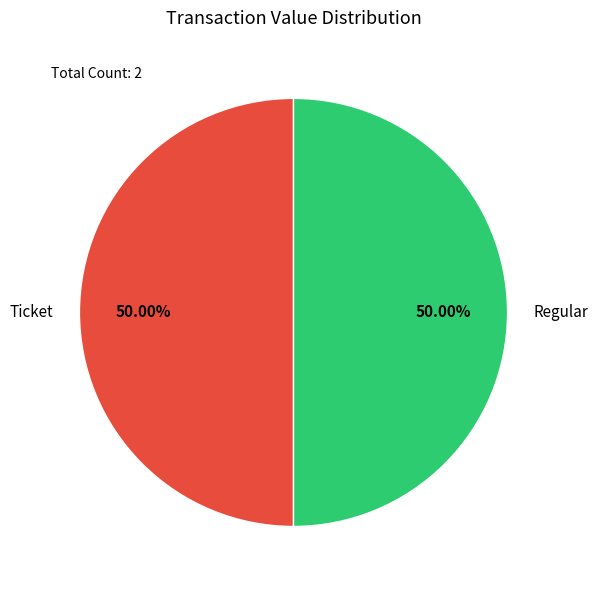

What is the ratio of the value at Ticket to the value at Regular?

1.0